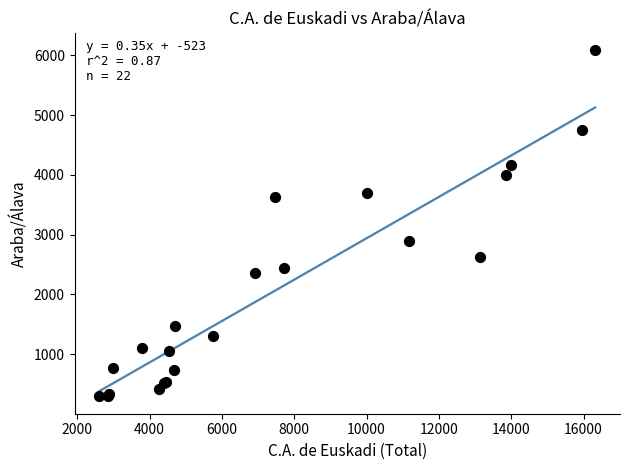

What Y value in the scatter plot is closest to 3191?

2889